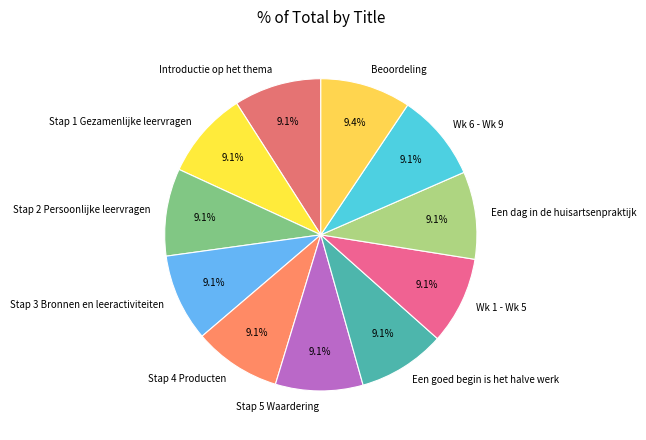

What percentage is the Introductie op het thema slice, to the nearest percent?

9%